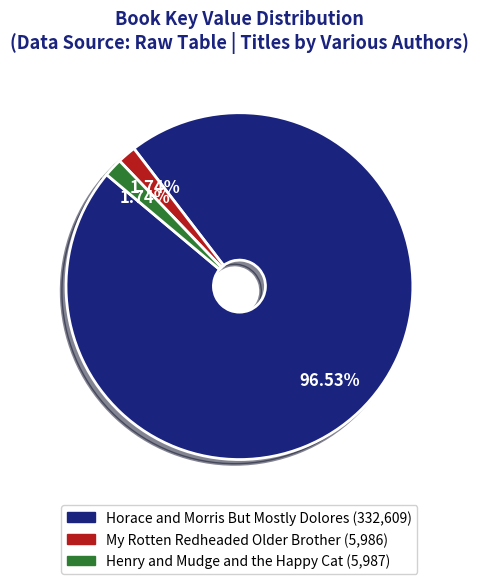

To the nearest percent, what portion does My Rotten Redheaded Older Brother represent?

2%